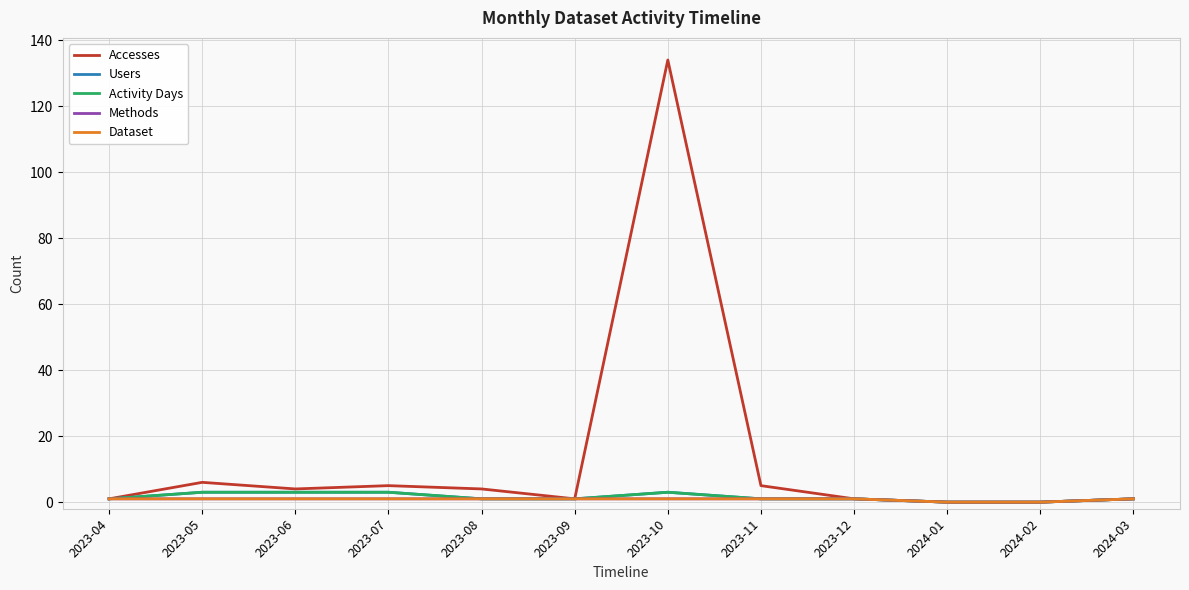

True or false: Activity Days has a value of 3 at 2023-07.

True